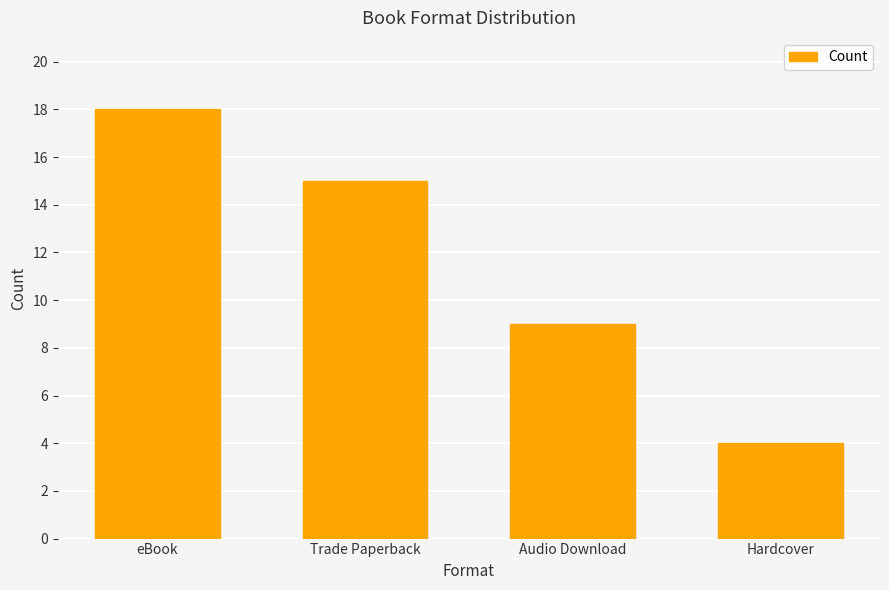

Reading left to right, transcribe all the data shown in this chart.

18	15	9	4